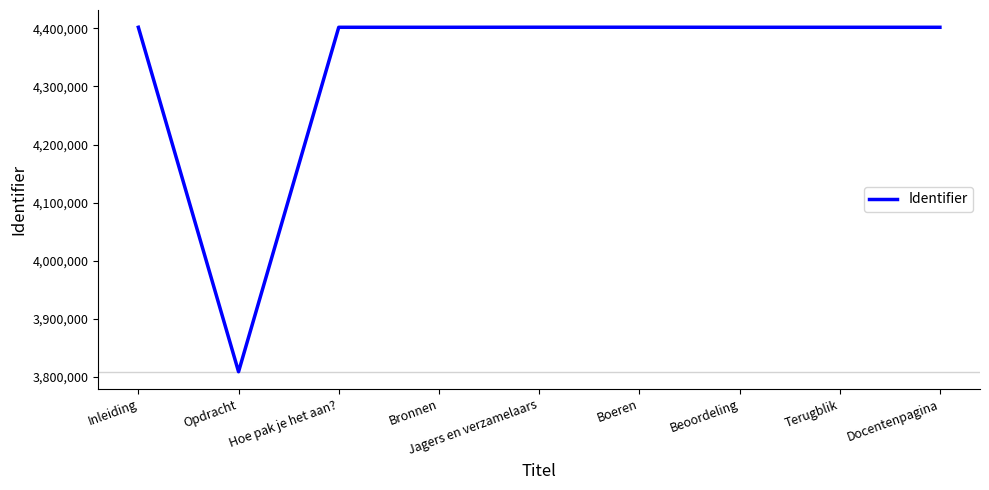

Approximately how many times larger is the value at Beoordeling compared to Boeren?

1.0